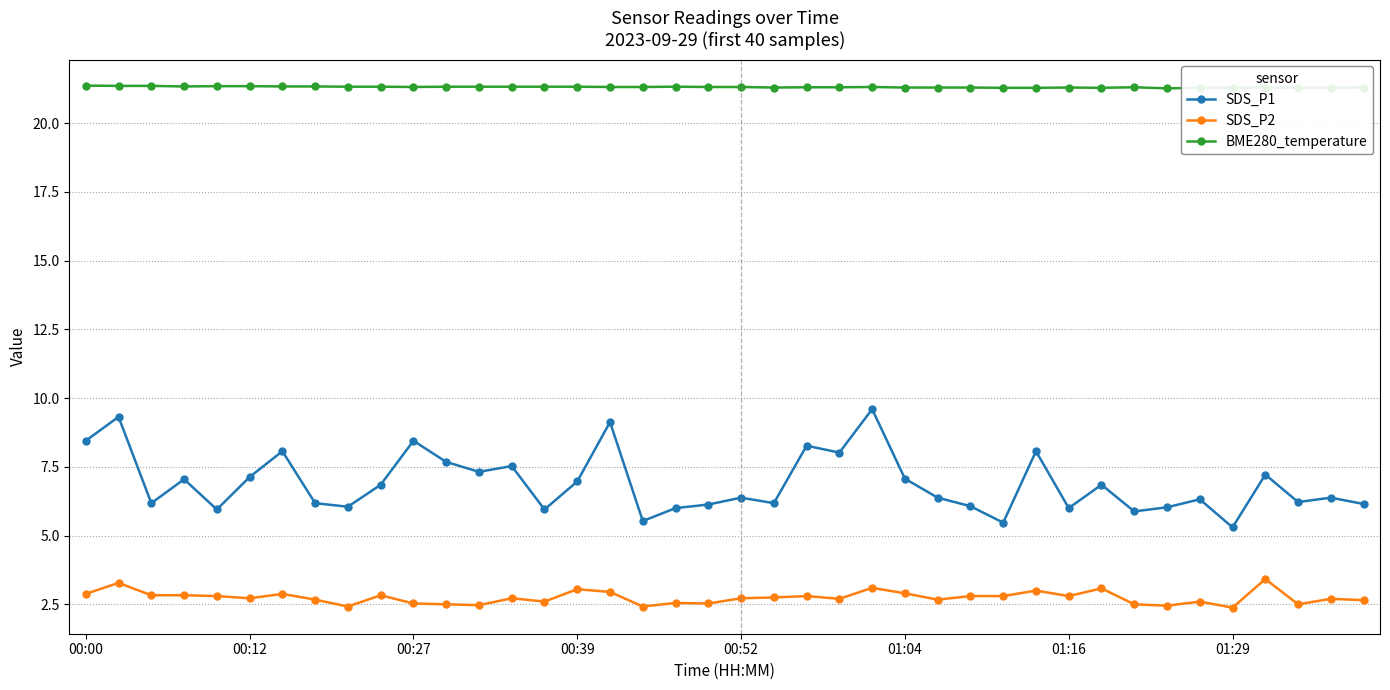

What is the smallest value displayed?

2.4